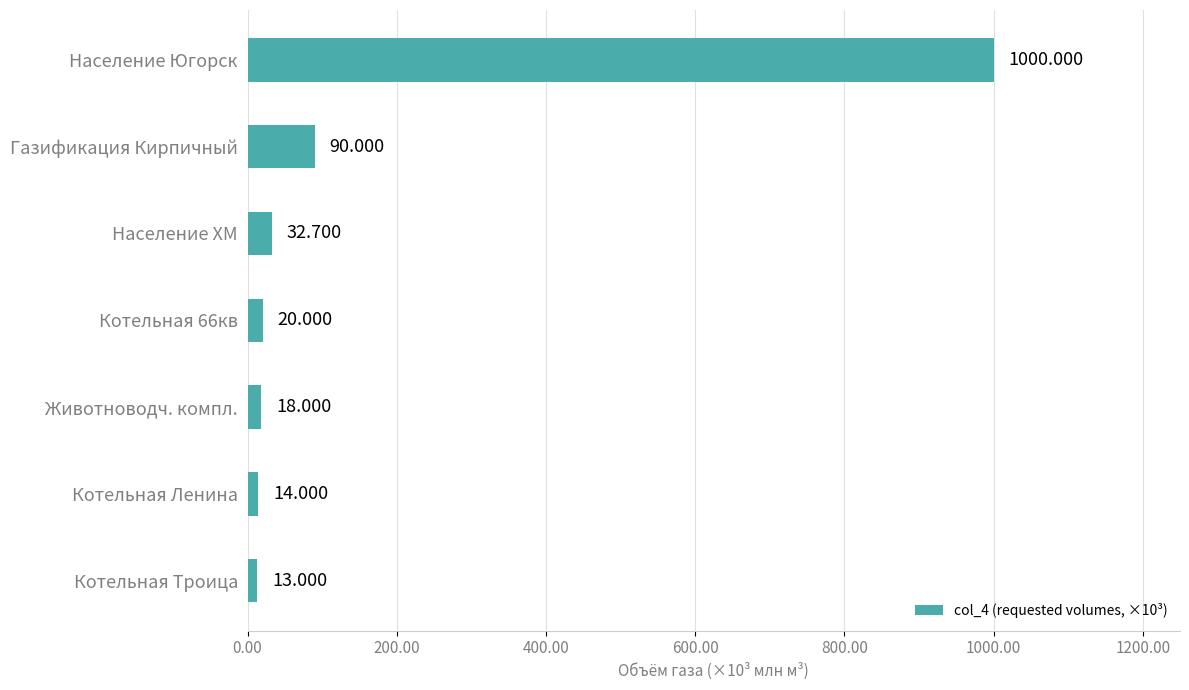

Which has a higher value, Население Югорск or Котельная Троица?

Население Югорск